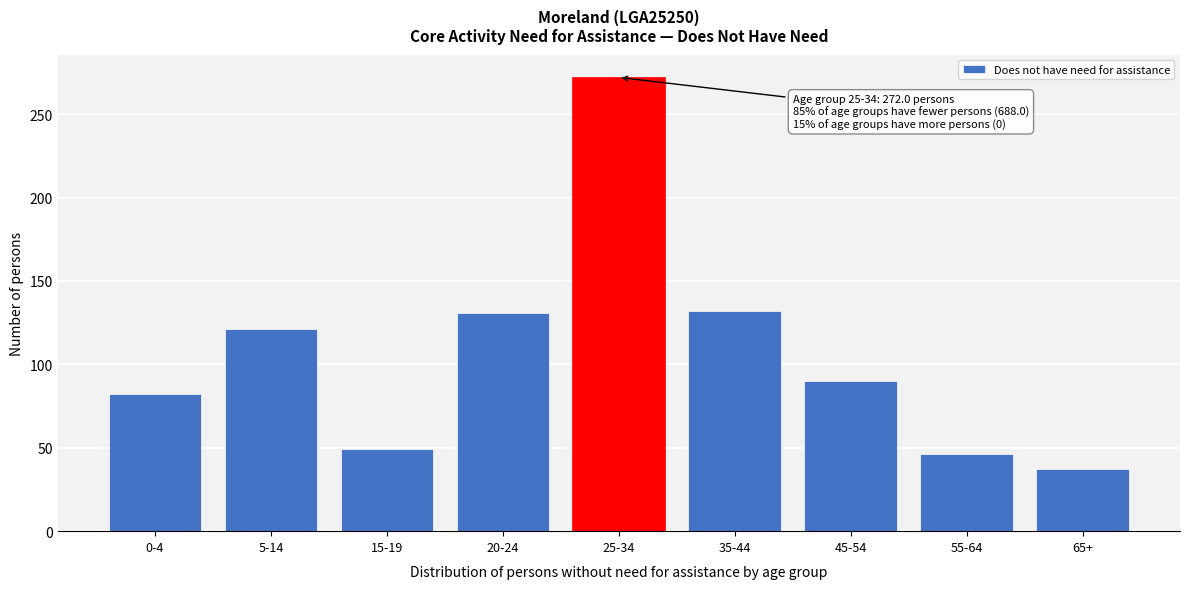

Is it true that the value at 15-19 is 14?

False